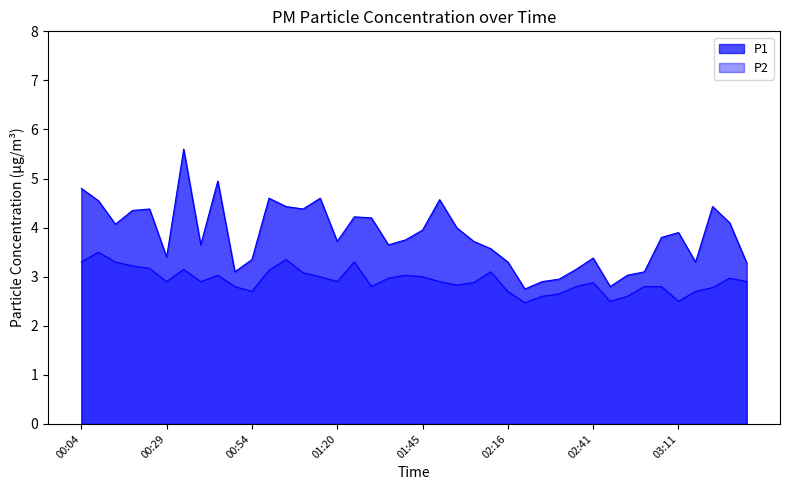

How many data points does each series have?

40